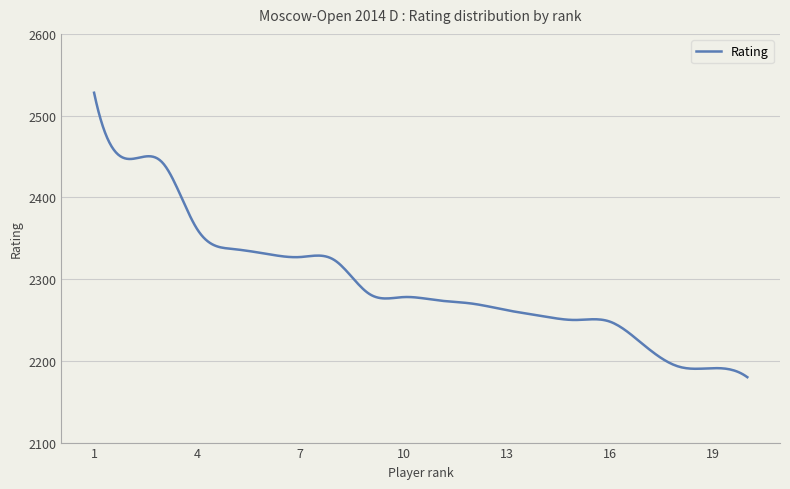

What is the maximum value shown in the chart?

2528.0